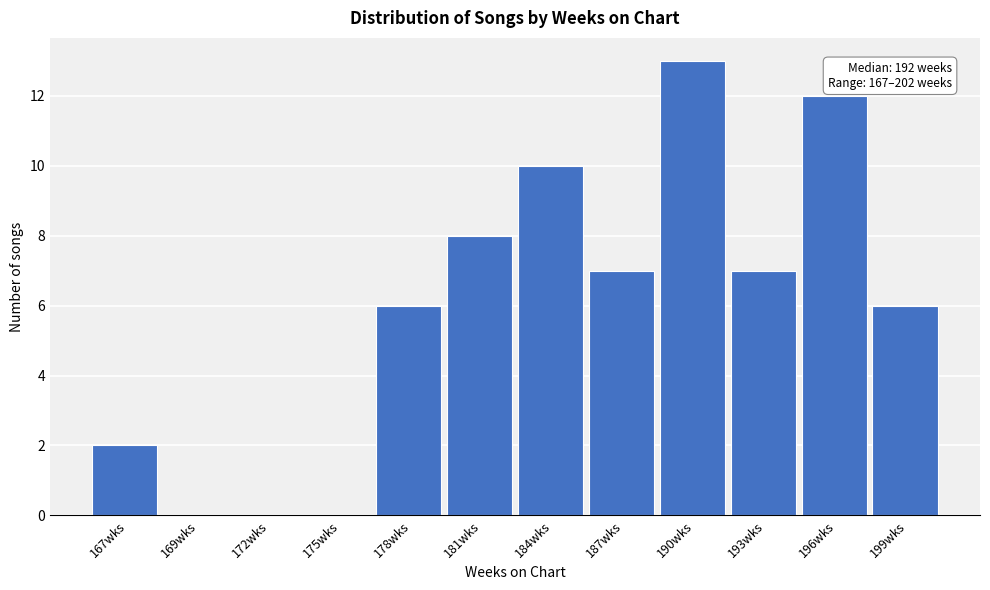

Reading right to left, list all the values displayed in this chart.

199wks=6	196wks=12	193wks=7	190wks=13	187wks=7	184wks=10	181wks=8	178wks=6	175wks=0	172wks=0	169wks=0	167wks=2